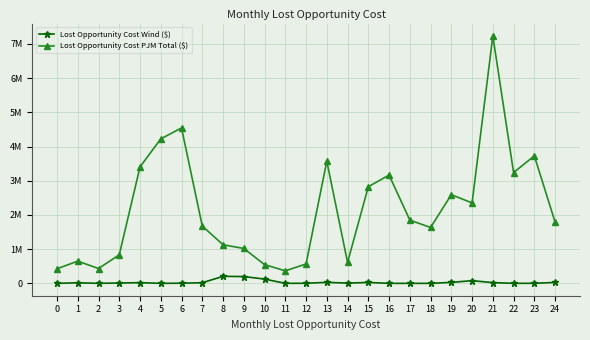

Does the chart have visible grid lines?

Yes